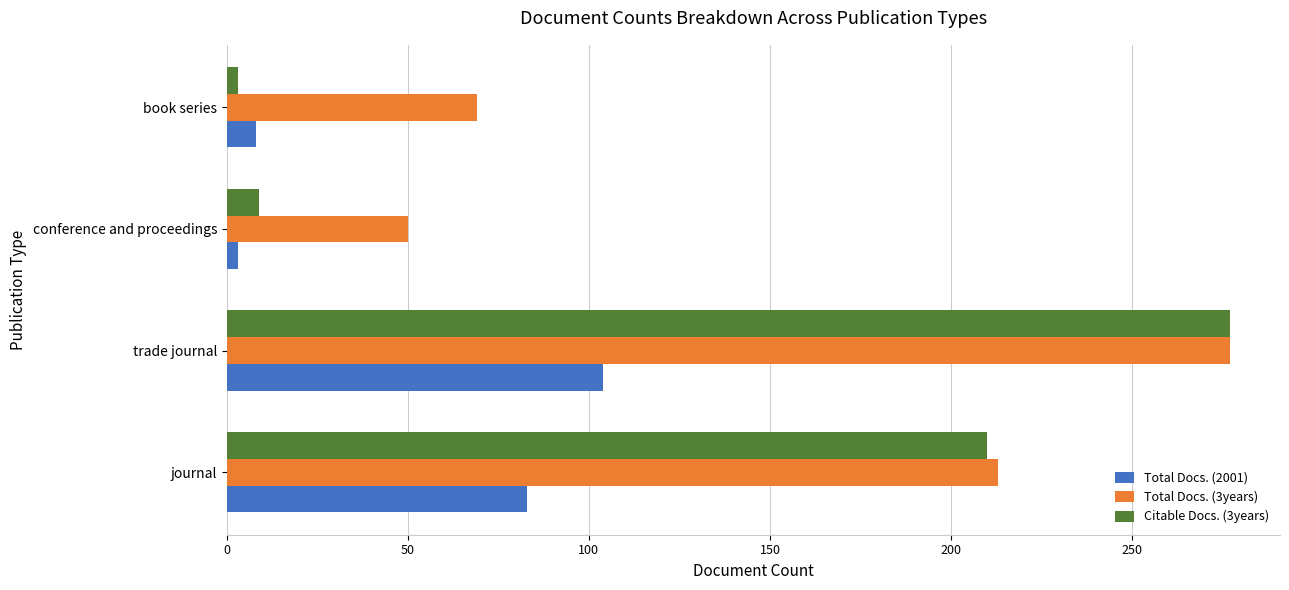

List the series in order of their overall mean, lowest first.

Total Docs. (2001), Citable Docs. (3years), Total Docs. (3years)